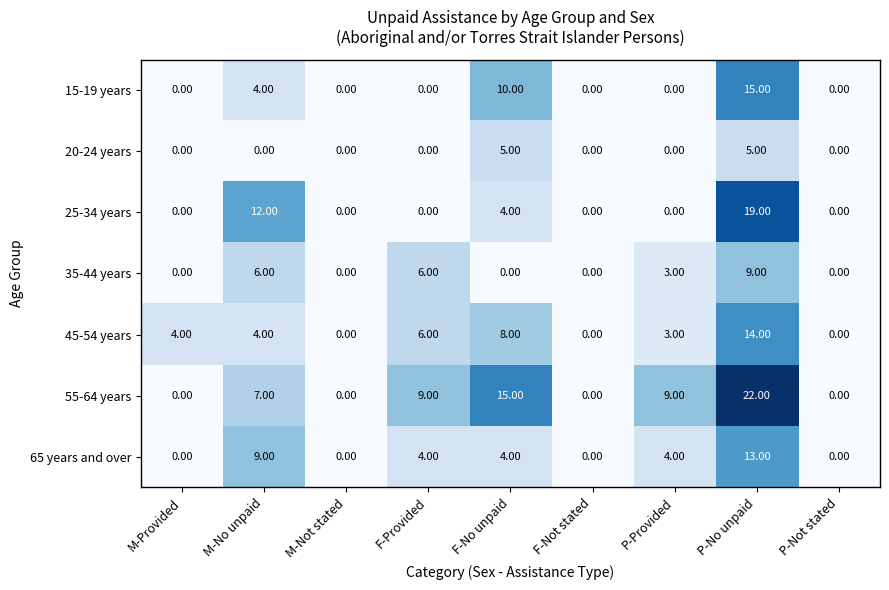

What is the total value across all series at F-No unpaid?

46